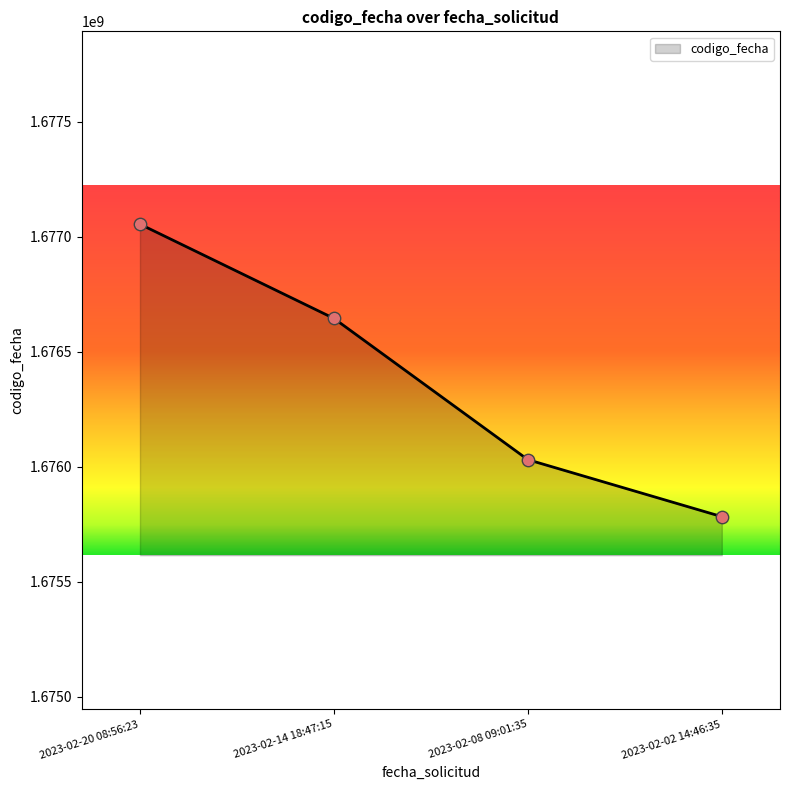

What is the change in value from 2023-02-20 08:56:23 to 2023-02-02 14:46:35?

-1271781